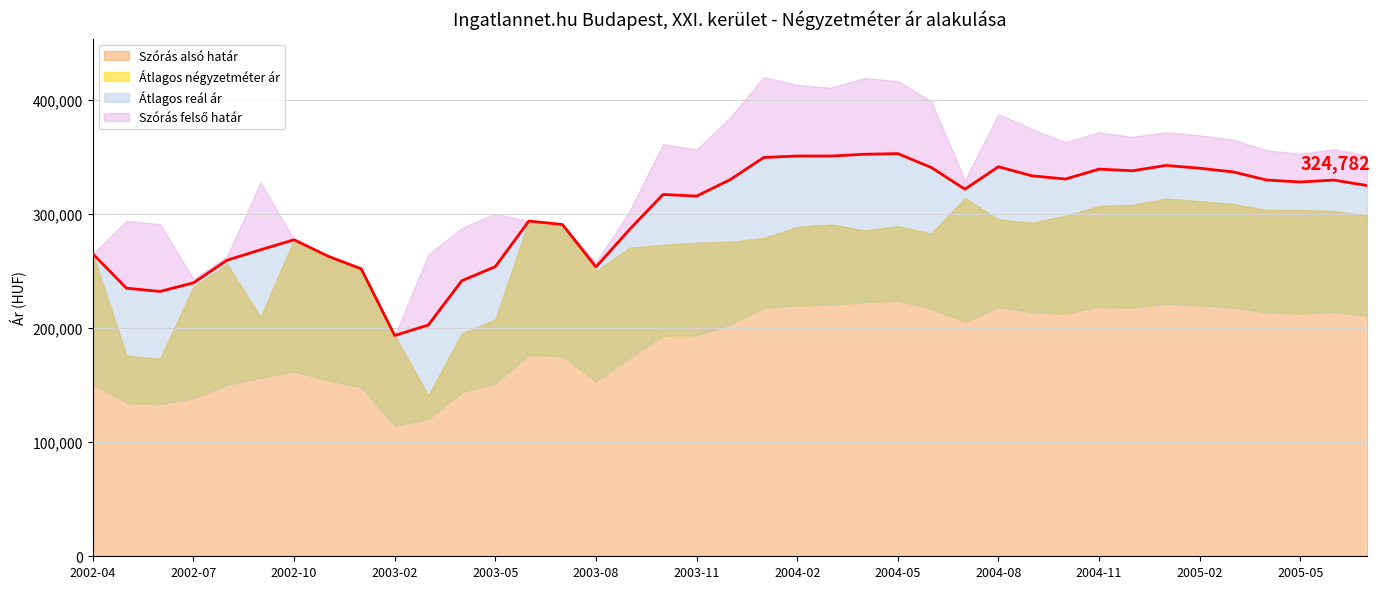

What is the label of the 11th point from the right?

2004-09